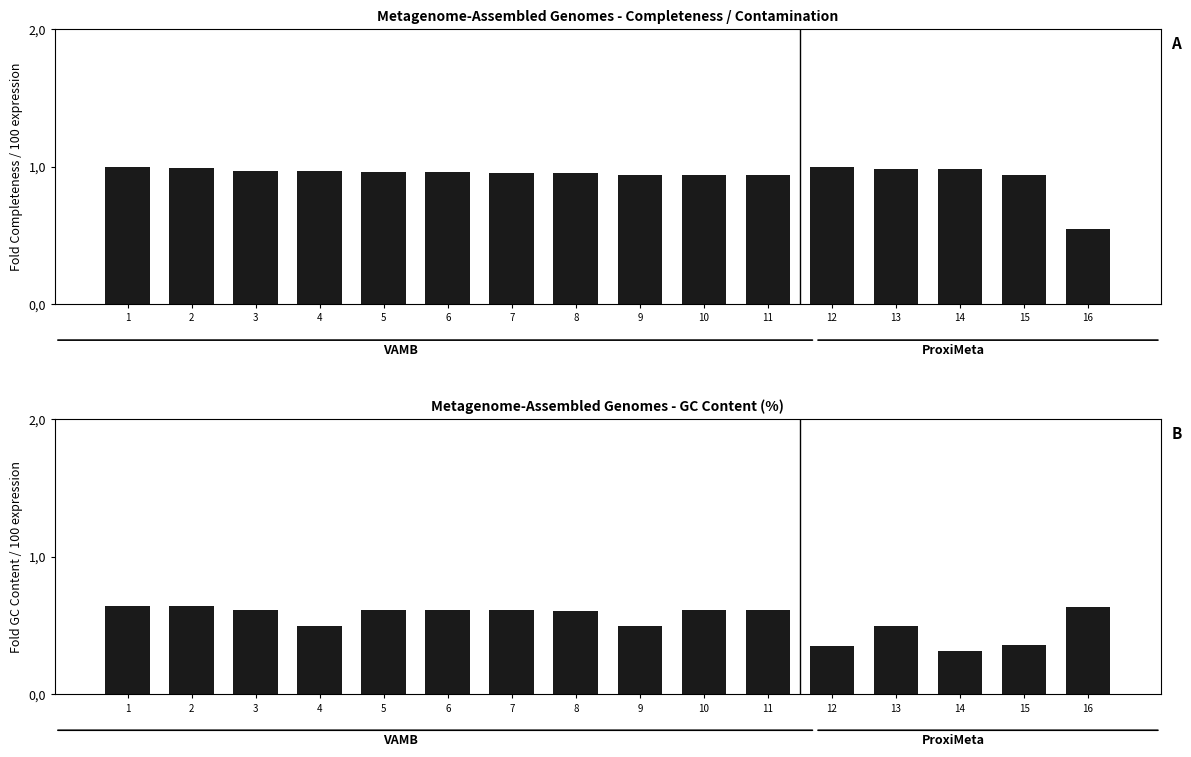

What is the sum of all Completeness (%) values?

15.0